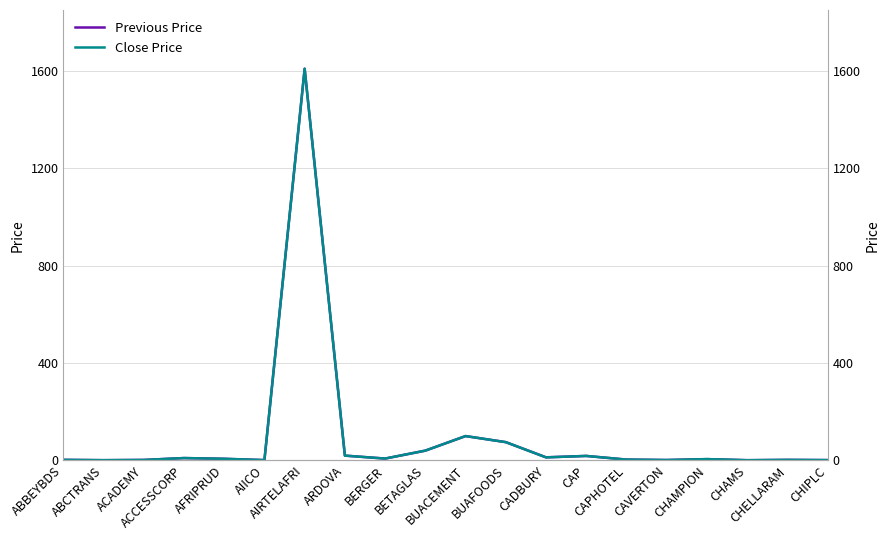

Is it true that Previous Price equals 0.1 at CHAMS?

False